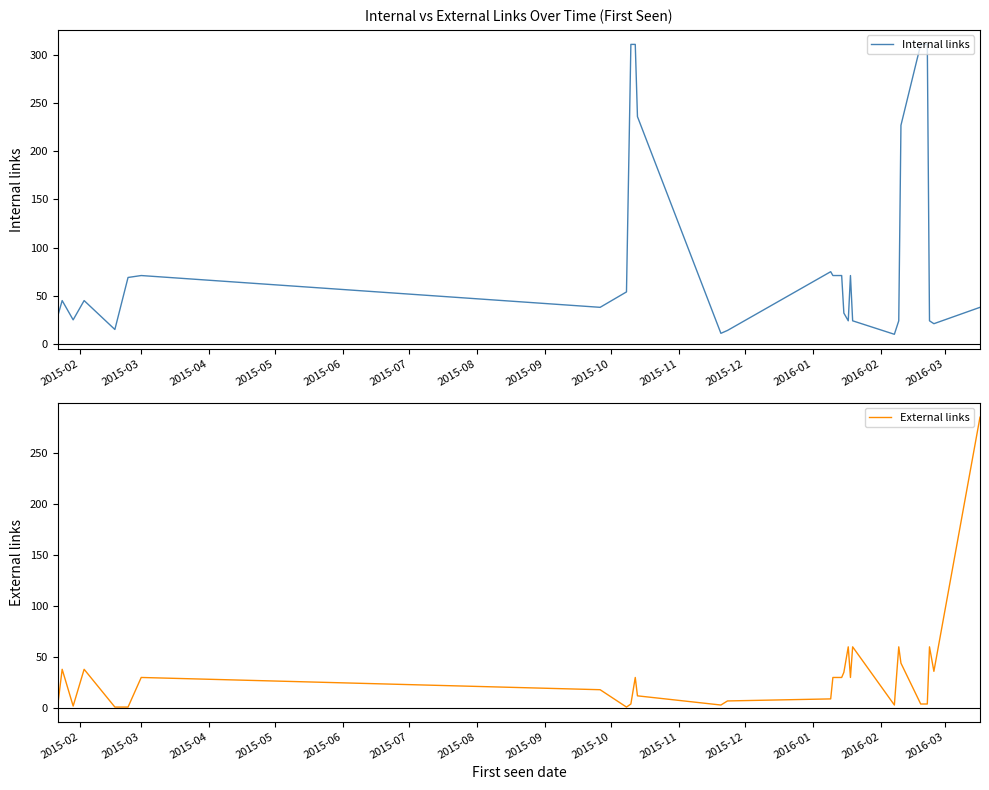

What is the highest value of the External links series?

285